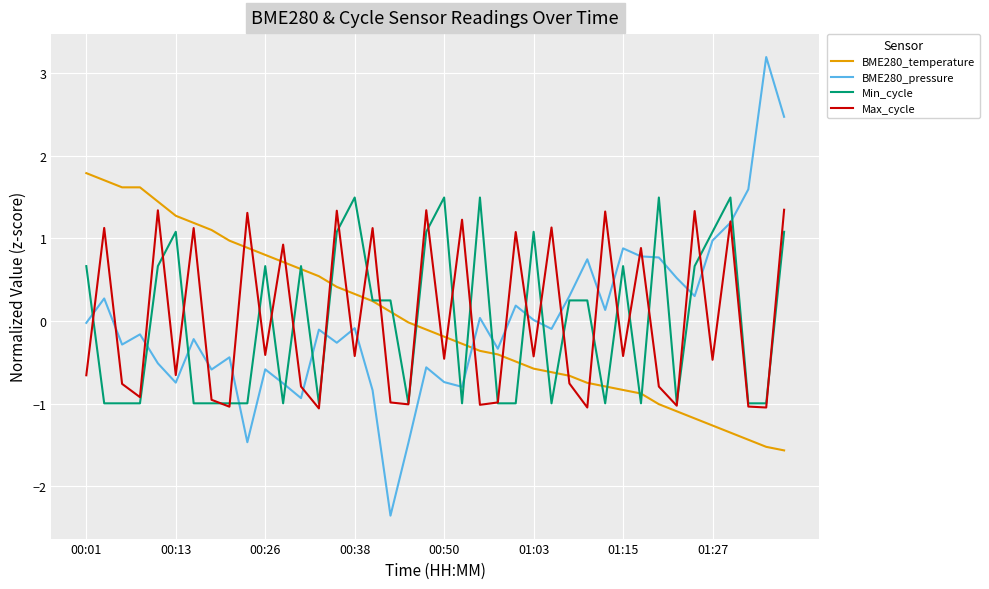

How many positive values does the Min_cycle series have?

21